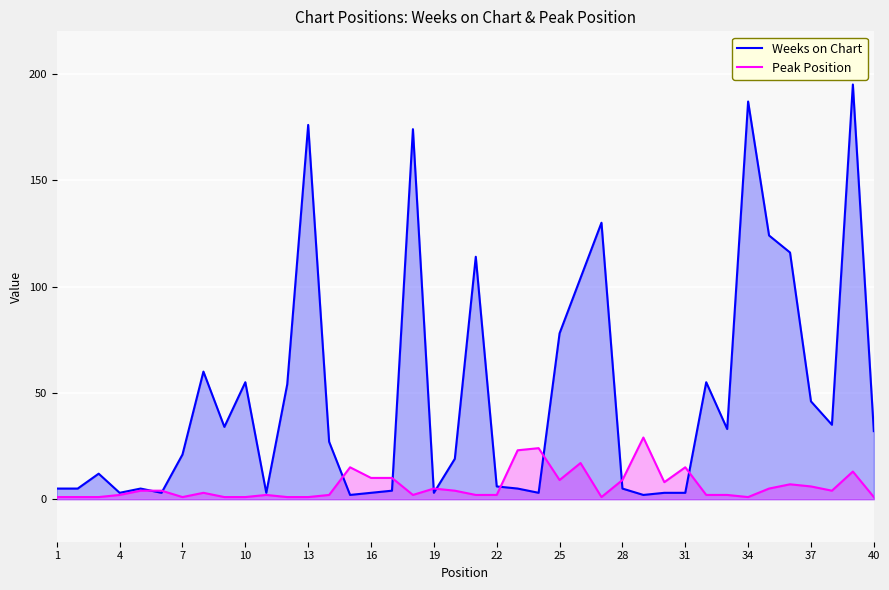

What is the highest value of the Peak Position series?

29